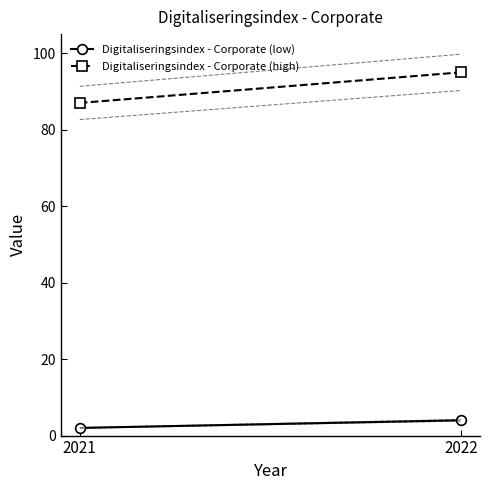

At 2022, list the series in order from smallest to largest.

Digitaliseringsindex - Corporate (low), Digitaliseringsindex - Corporate (high)